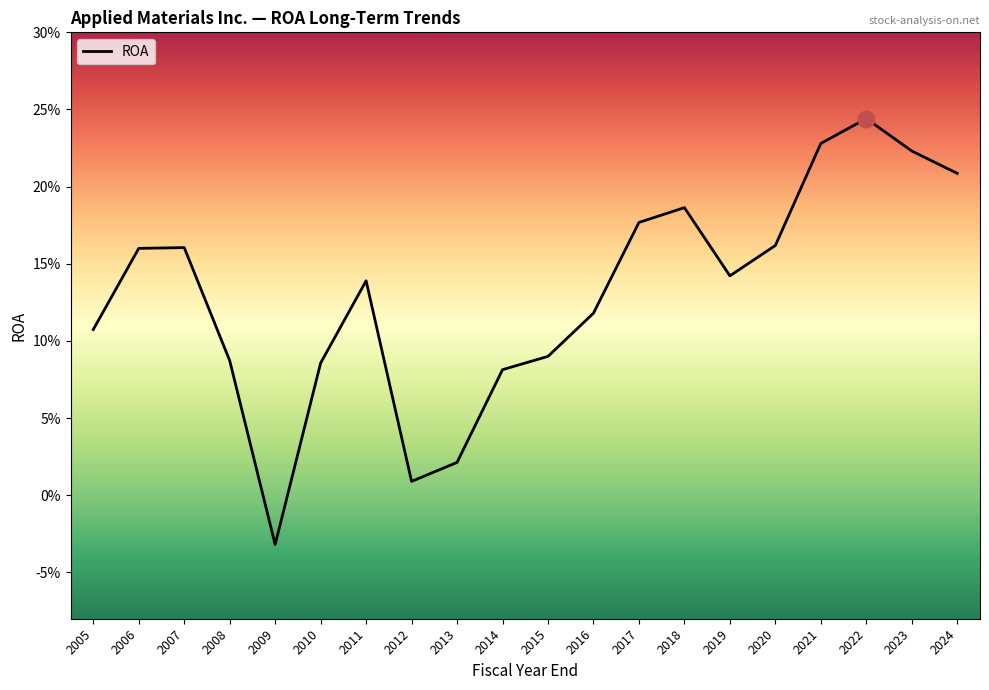

Does the chart have visible grid lines?

No